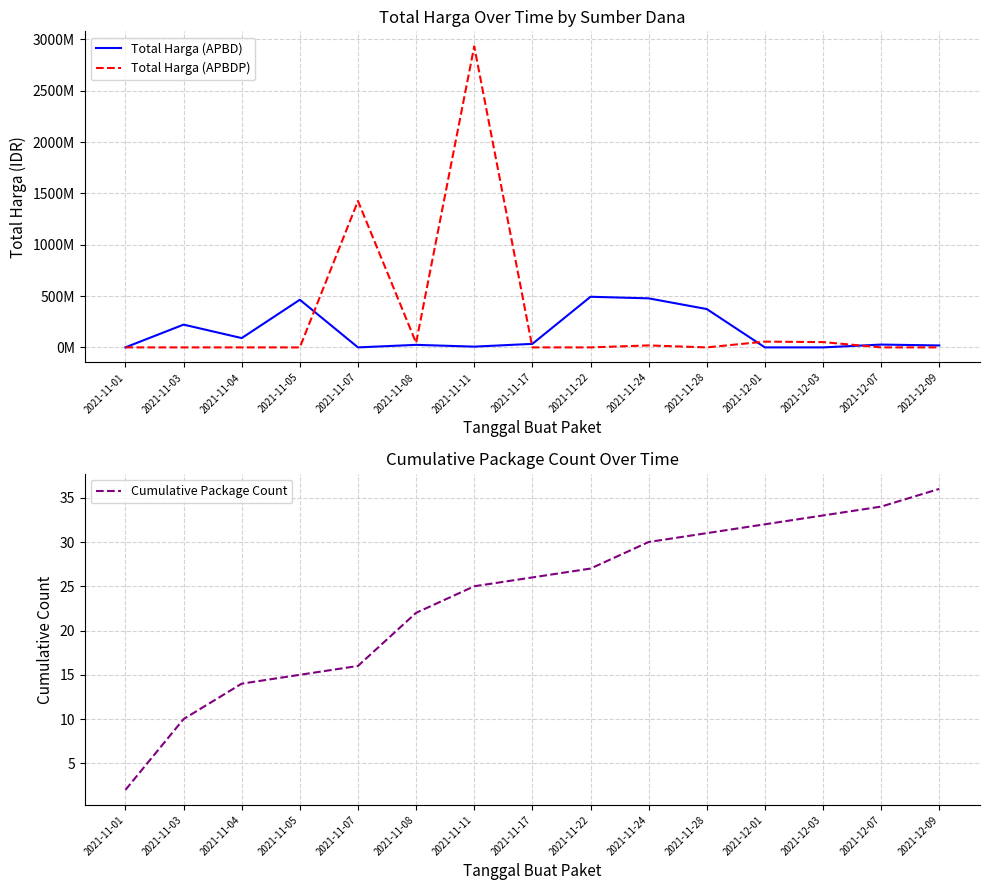

What is the approximate value of Total Harga (APBDP) at 2021-11-08?

44480040